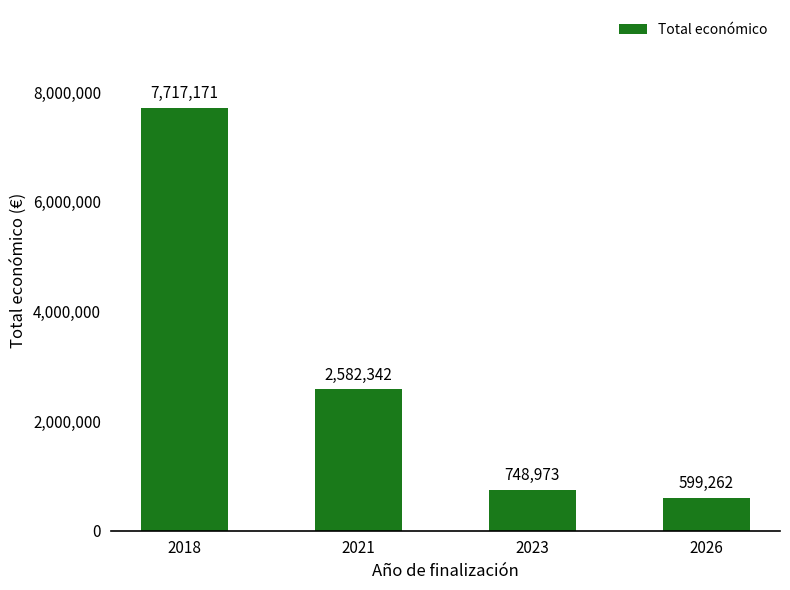

What is the change in value from 2023 to 2026?

-149711